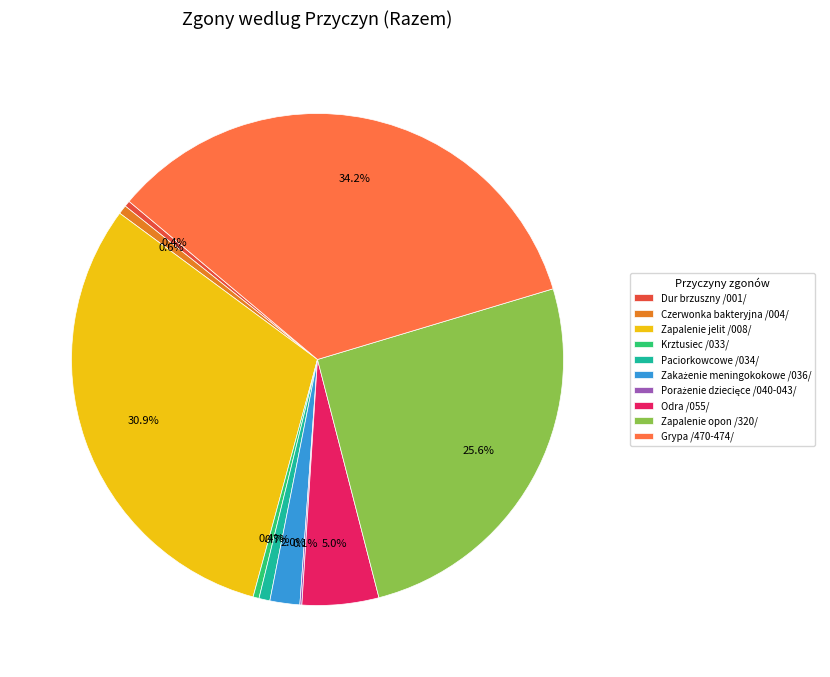

Which has a higher value, Zapalenie jelit /008/ or Odra /055/?

Zapalenie jelit /008/